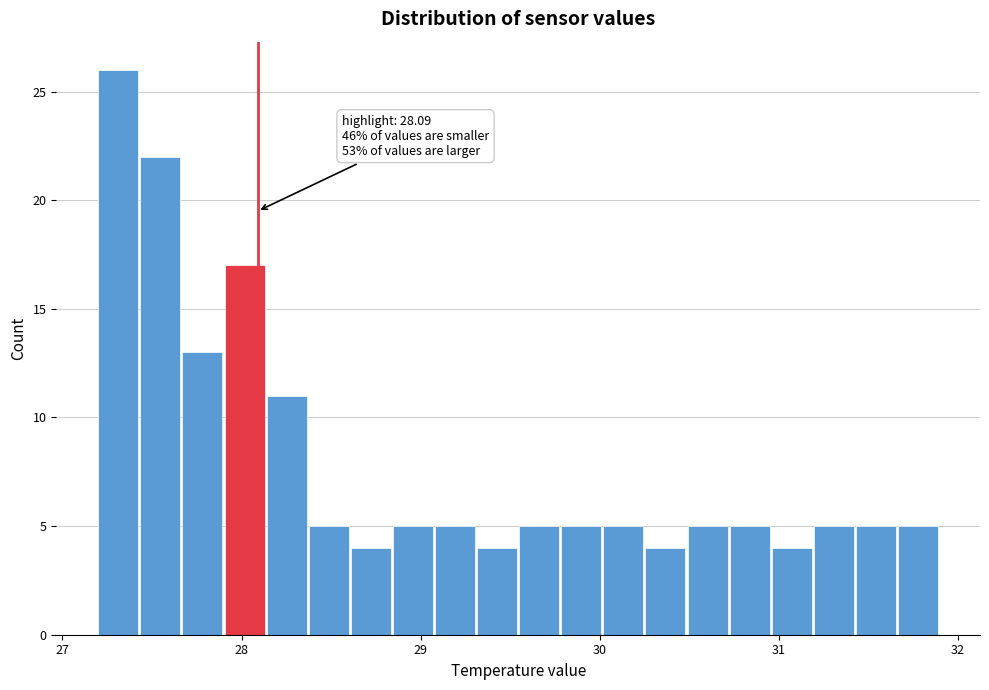

Around what value on the x-axis is the tallest bar? Give the approximate position of its centre, as read against the axis.

27.3